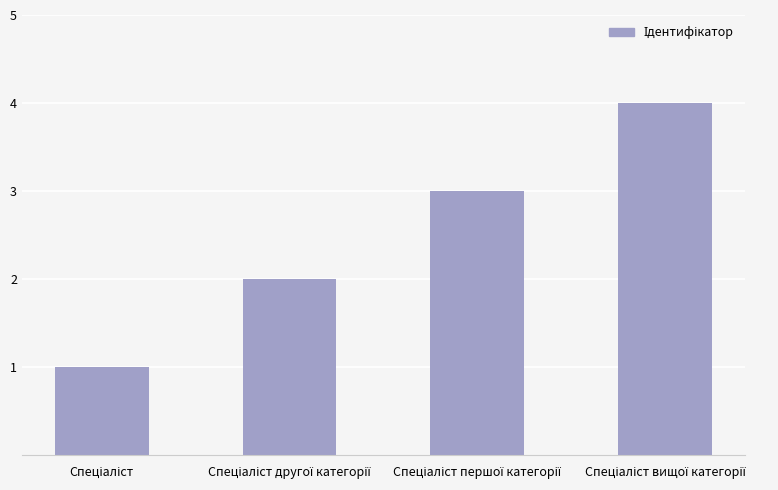

What is the sum of all values?

10